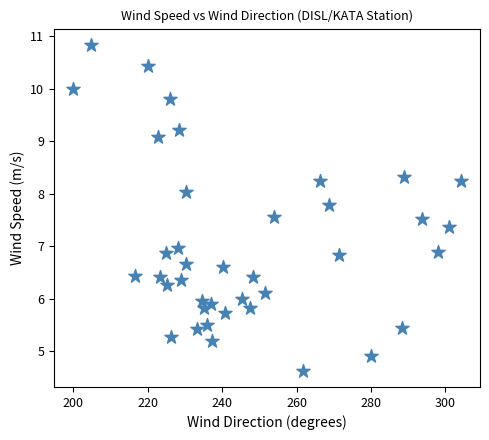

What is the range of X values (max minus min)?

104.1